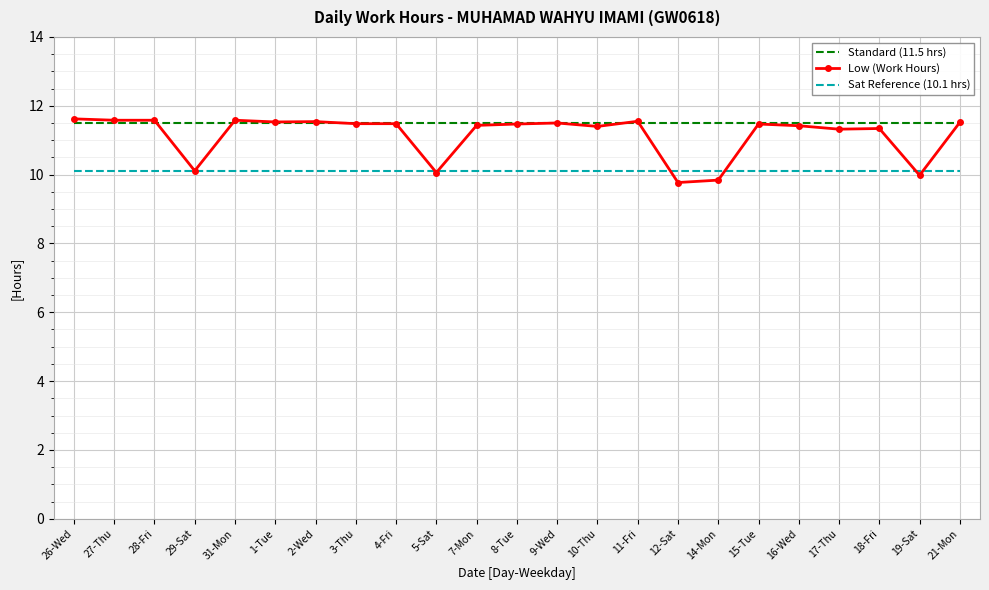

Which series has the widest spread of values?

Low (Work Hours)